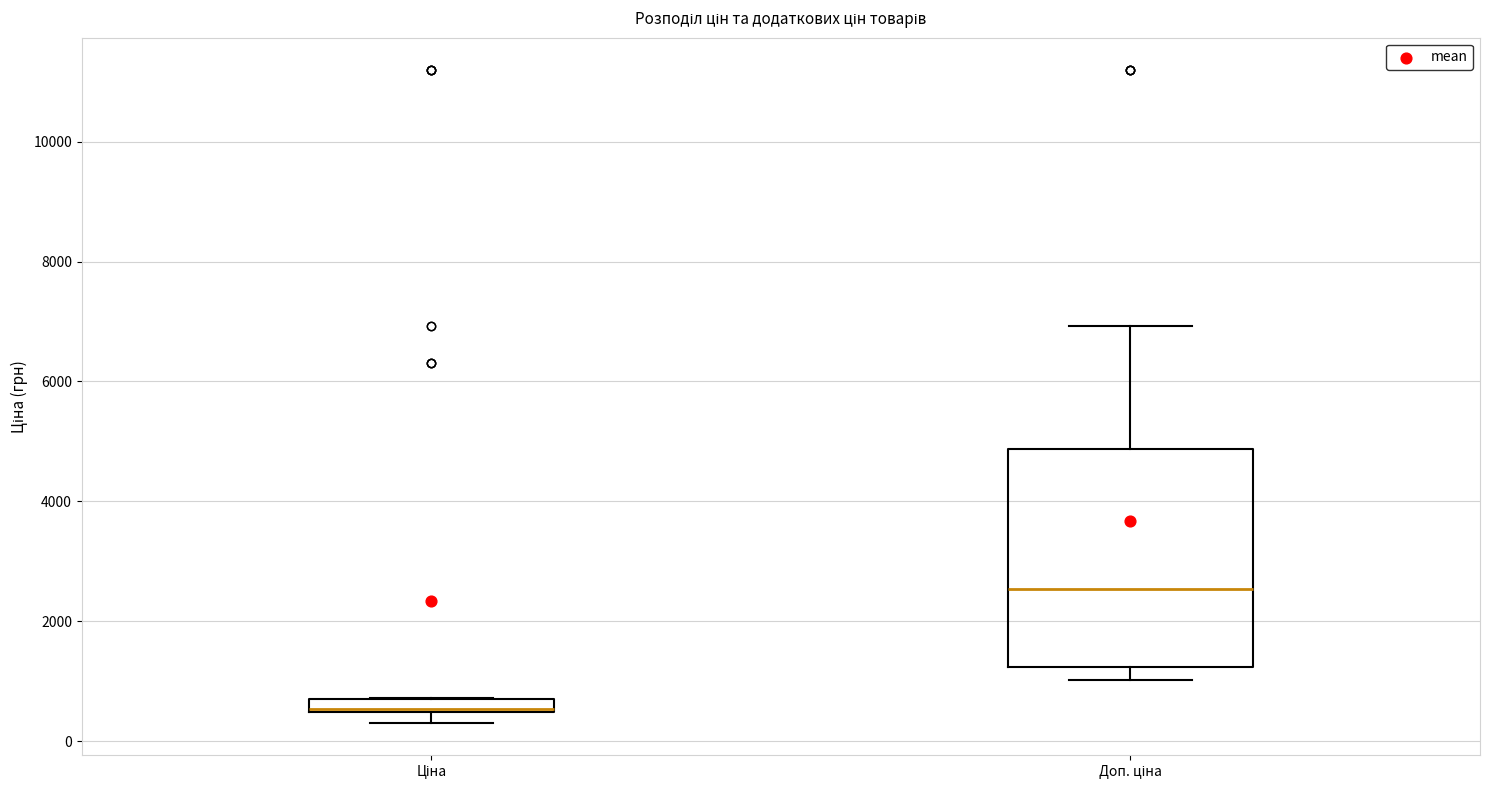

Which box's median line is the highest?

Доп. ціна